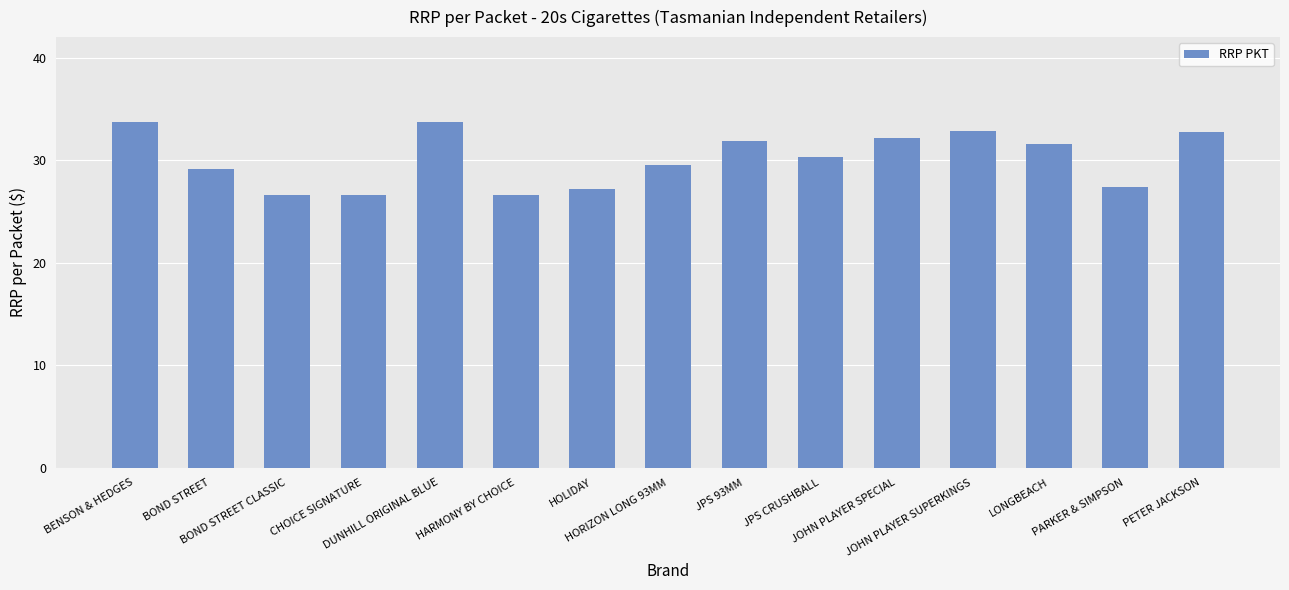

Does the chart contain any negative values?

No